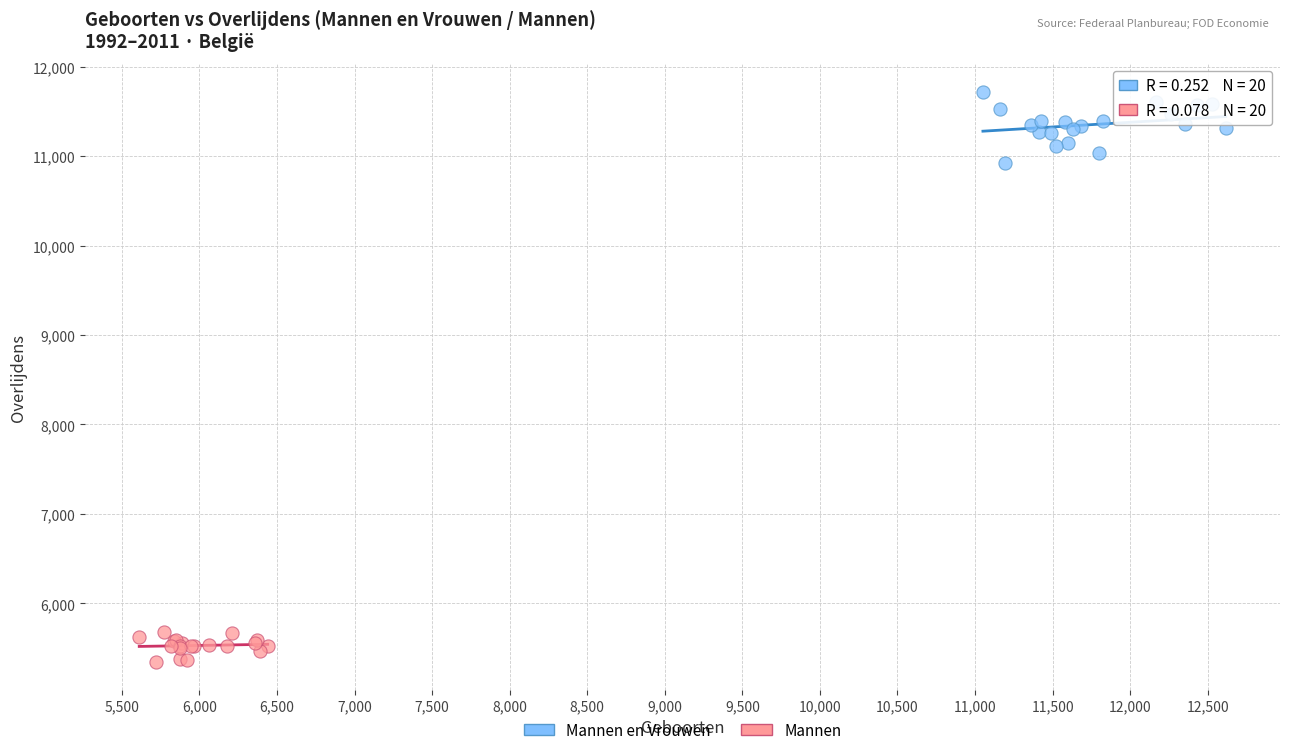

Which series has the largest Y range (max minus min)?

Mannen en Vrouwen